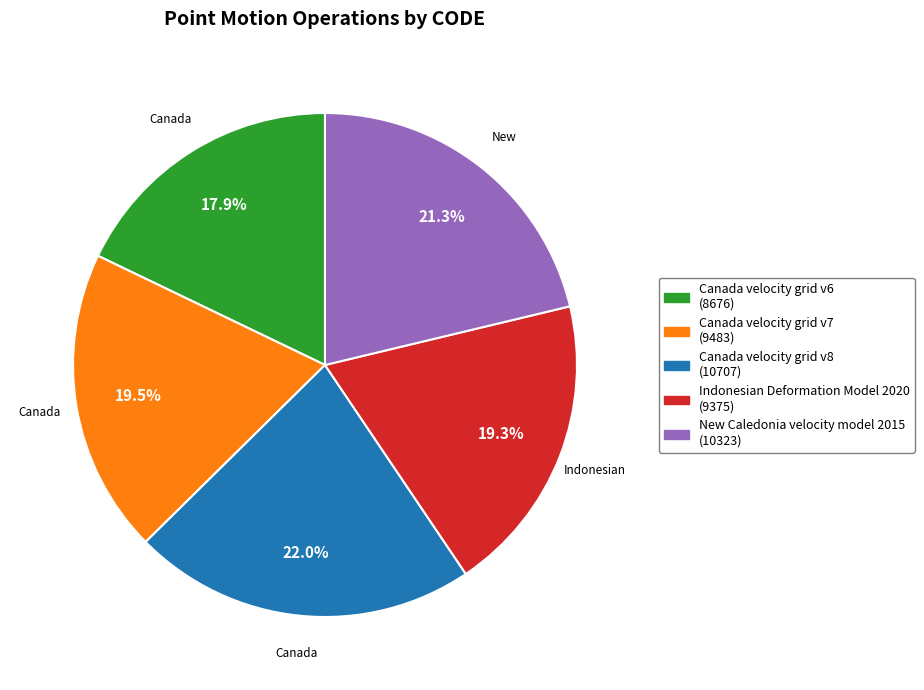

Is Indonesian Deformation Model 2020 the majority of the pie?

No